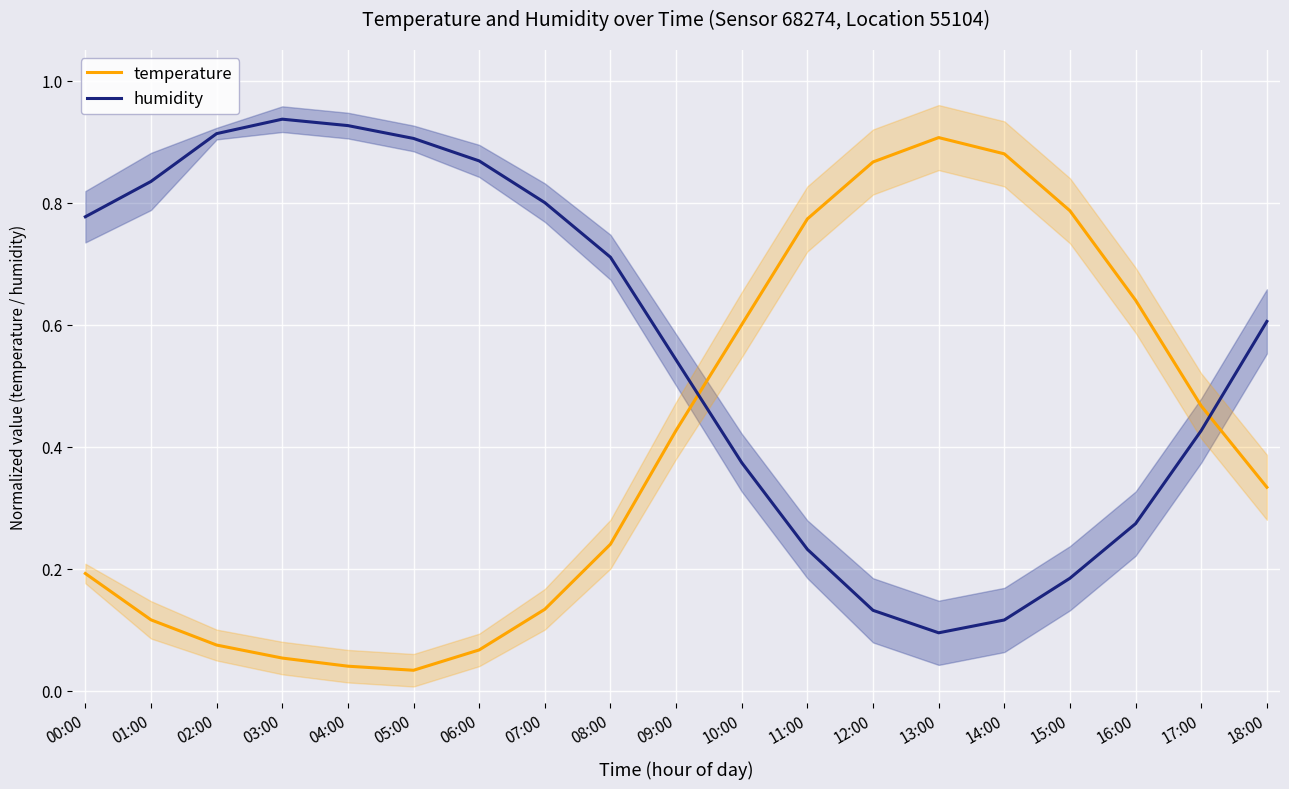

At which label is temperature closest to 0?

05:00